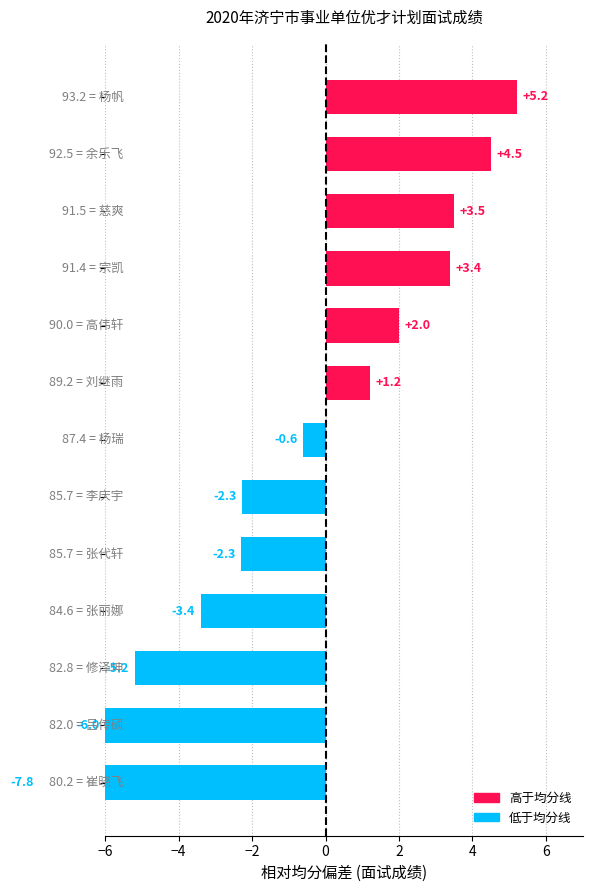

What is the difference between the maximum and minimum values?

13.0